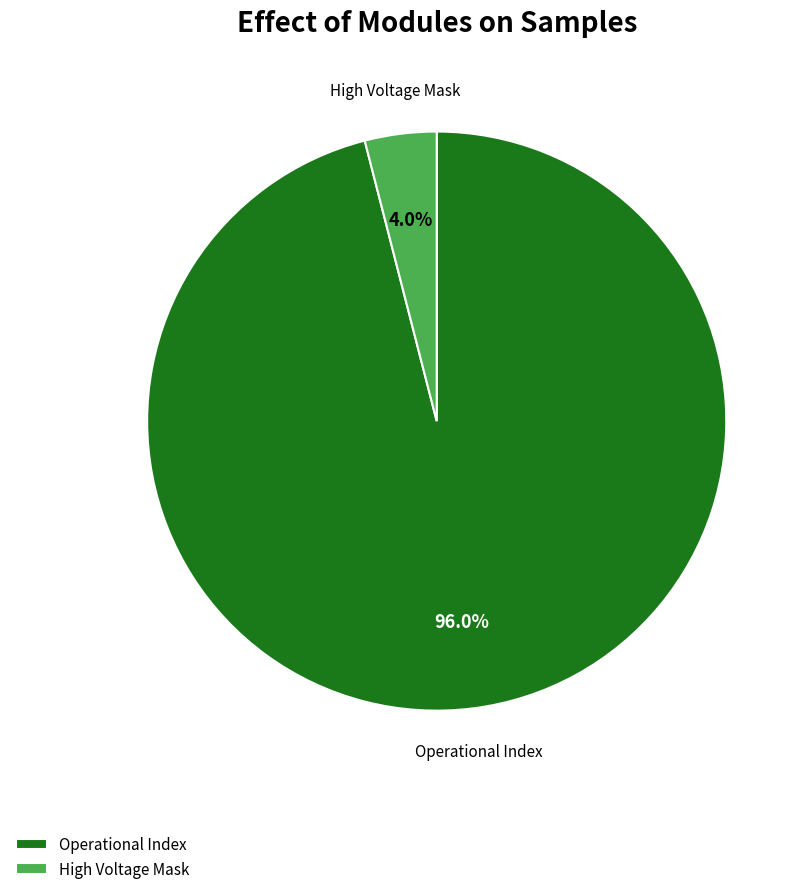

Rank the categories by value from lowest to highest.

High Voltage Mask, Operational Index